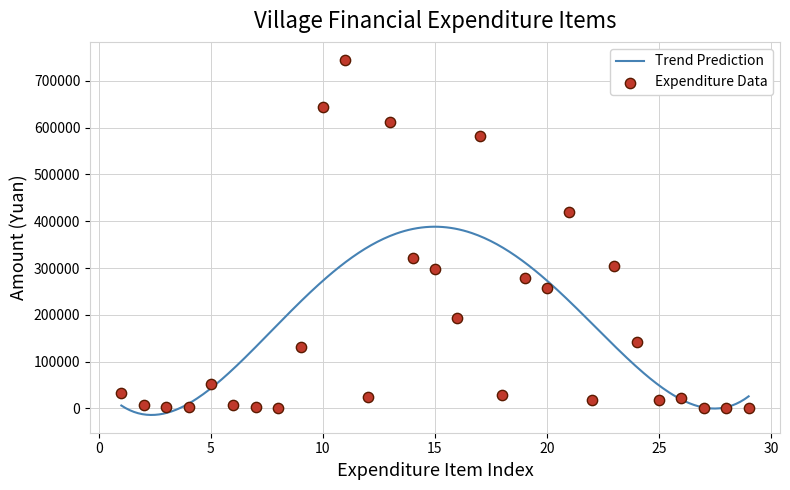

What is the change in value from 7 to 26?

+18832.0